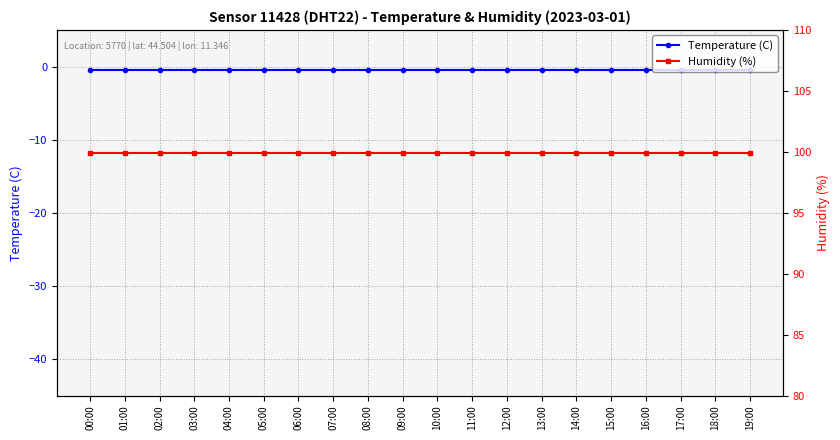

At which category is the sum across all series the highest?

00:00